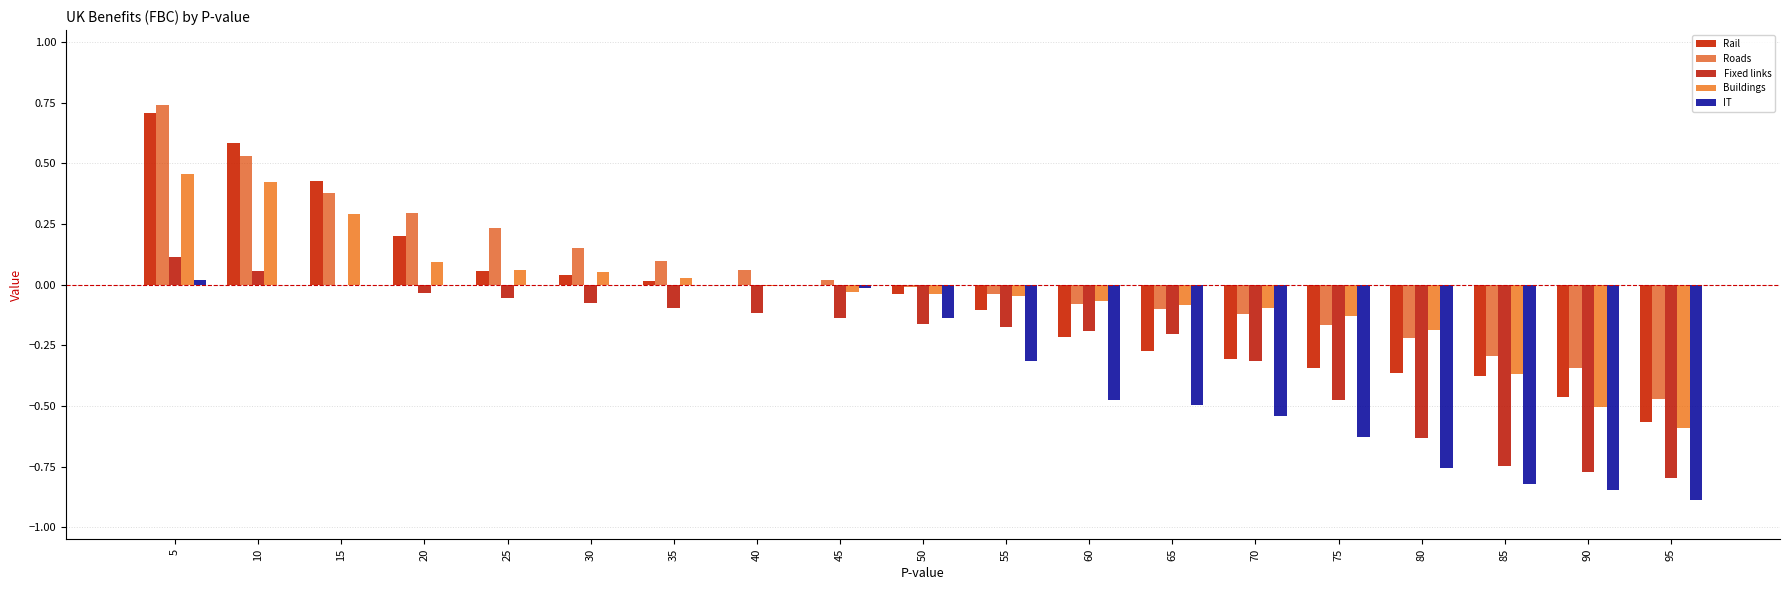

Rank the categories by Fixed links value from lowest to highest.

95, 90, 85, 80, 75, 70, 65, 60, 55, 50, 45, 40, 35, 30, 25, 20, 15, 10, 5